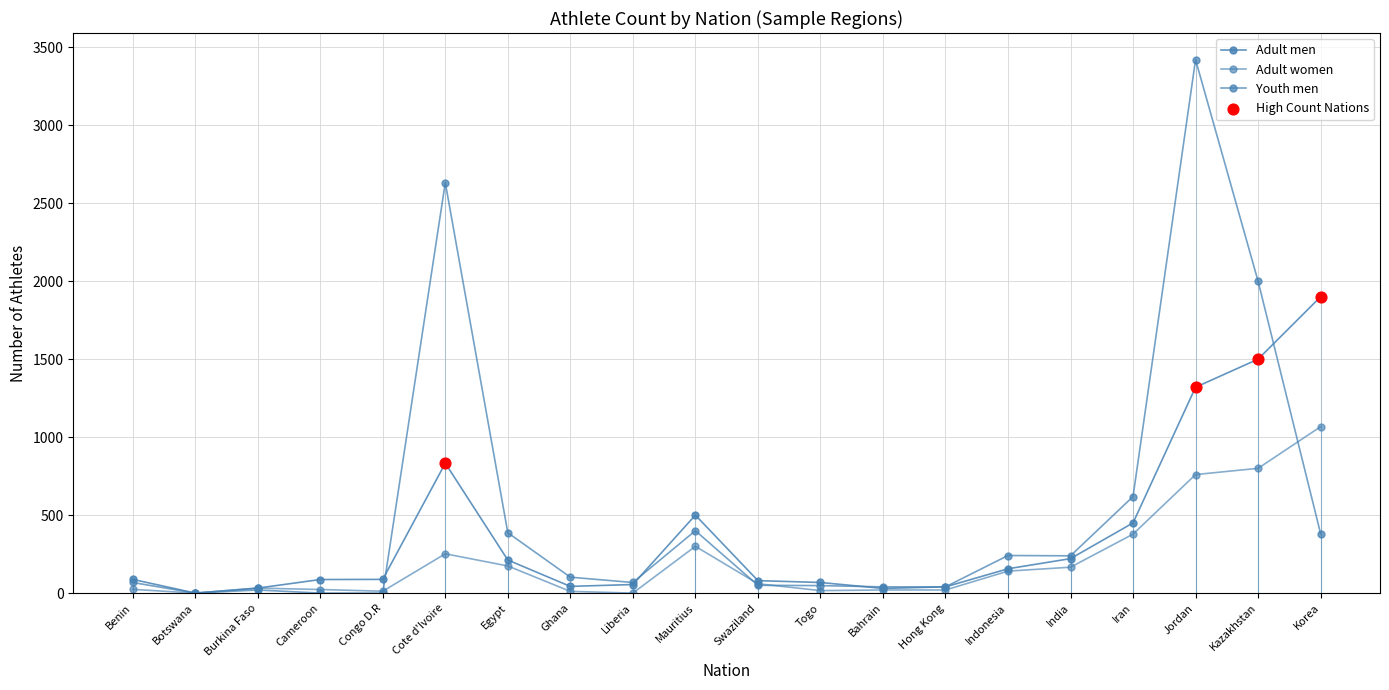

At how many categories does at least one series exceed 1505?

4